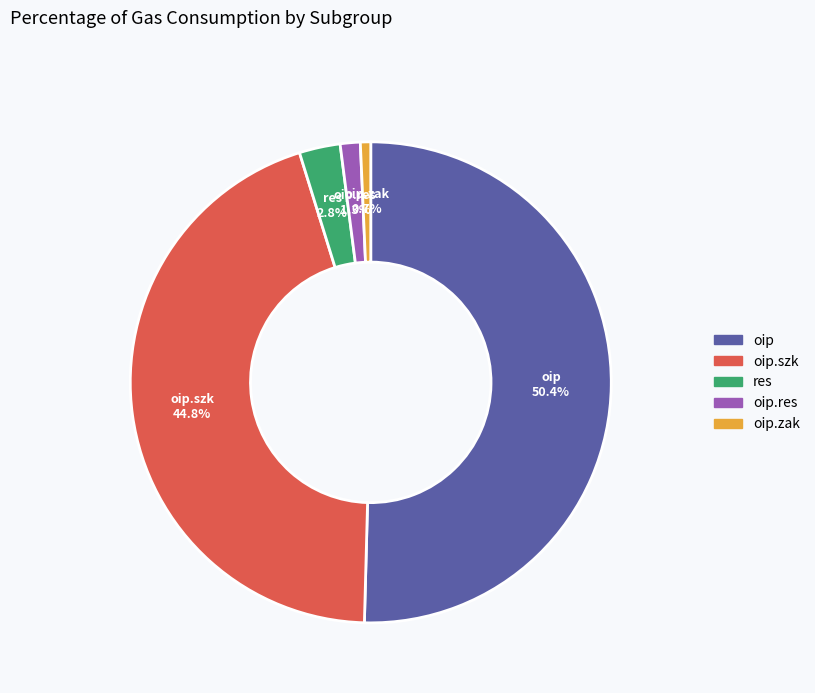

Is there a majority slice in this chart?

Yes